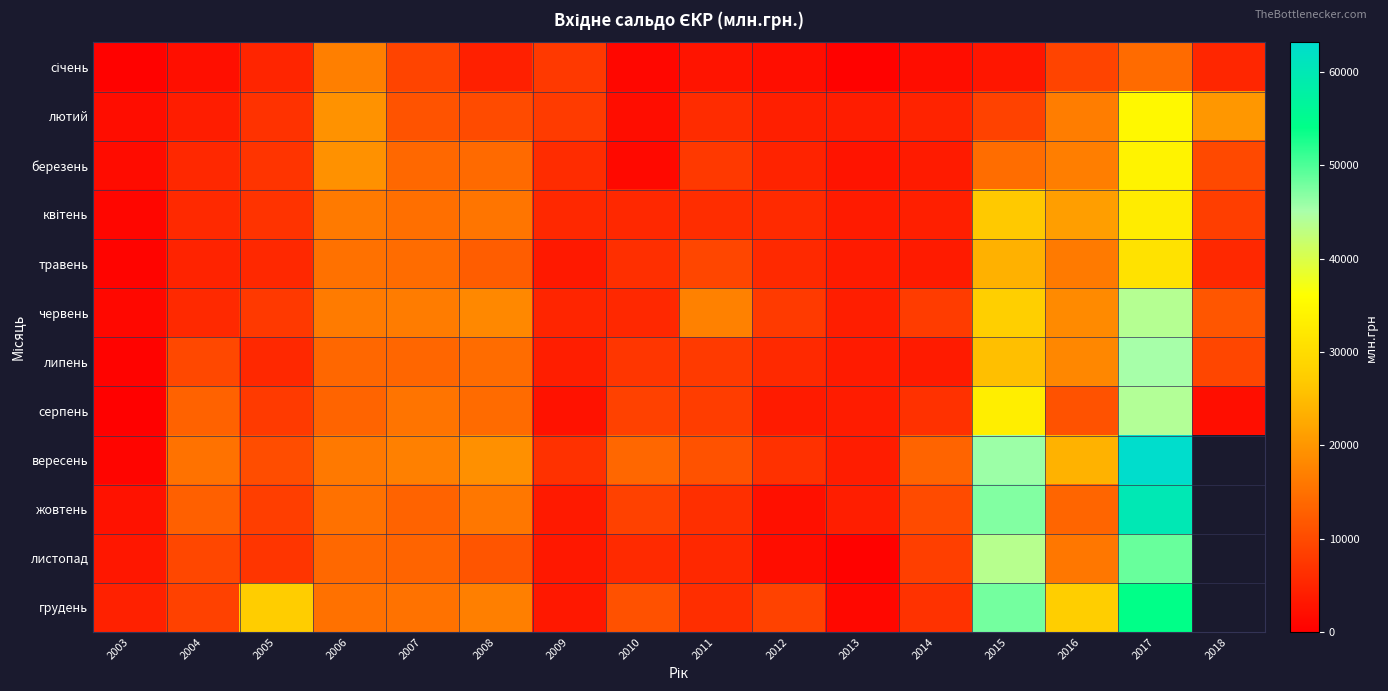

At which category does the chart reach its minimum across all series?

2003